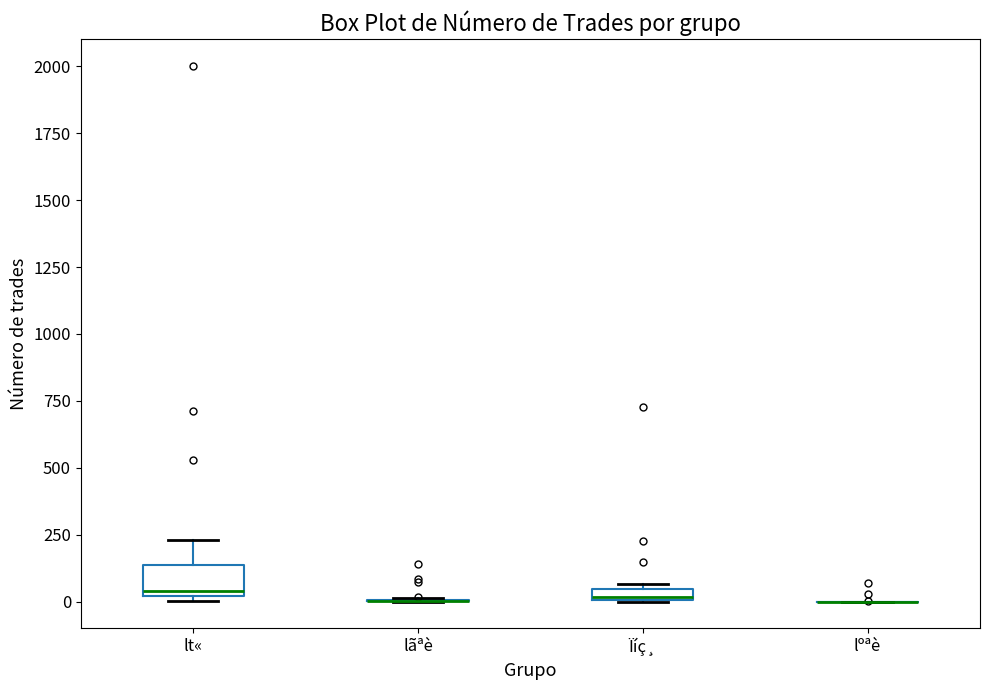

Comparing the boxes themselves (not the whiskers), which one is the tallest?

lt«